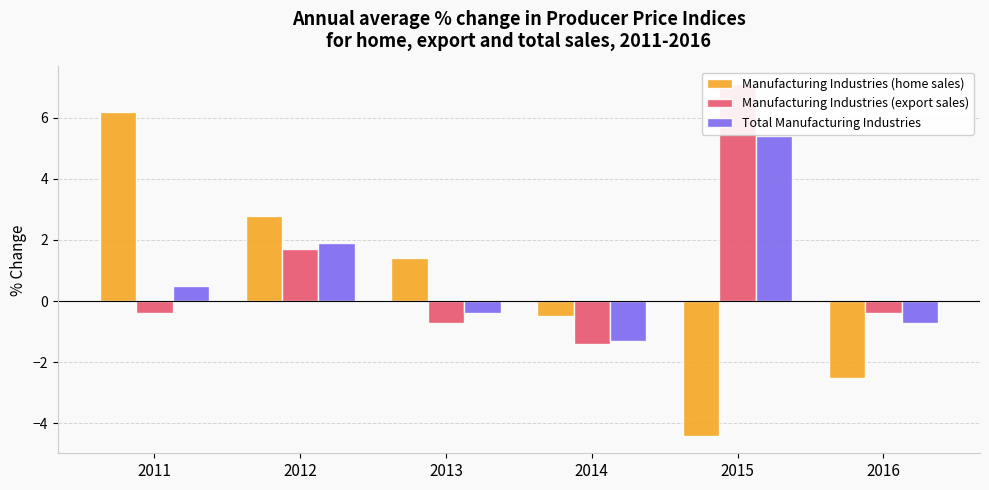

What is the maximum value for Manufacturing Industries (home sales)?

6.2